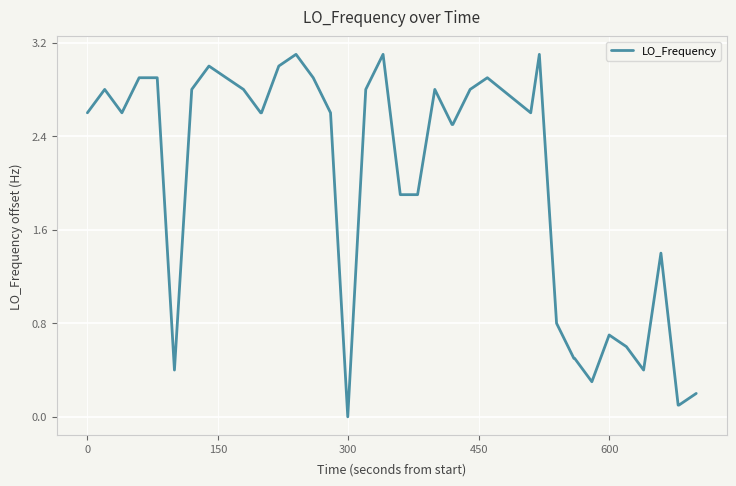

What is the difference between the second highest and second lowest values?

3.0